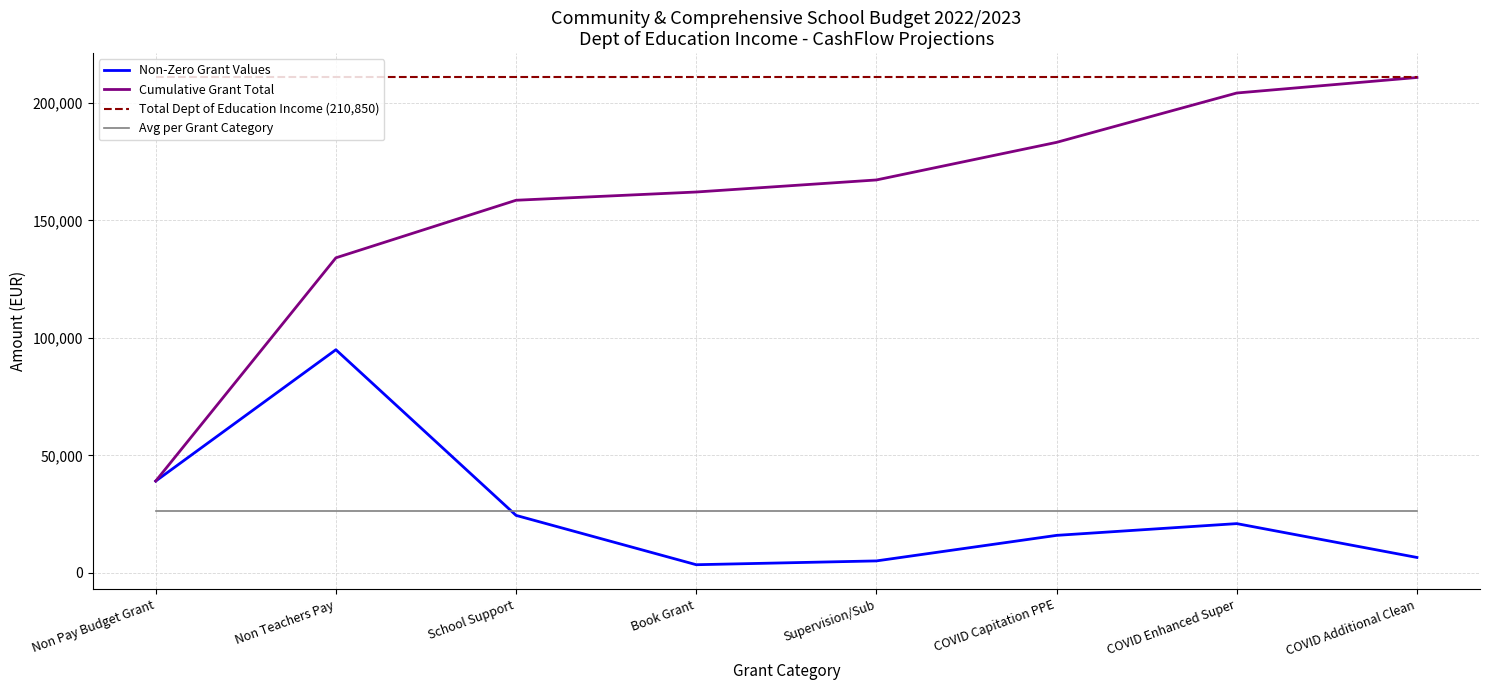

What is the maximum value for Non-Zero Grant Values?

95000.0